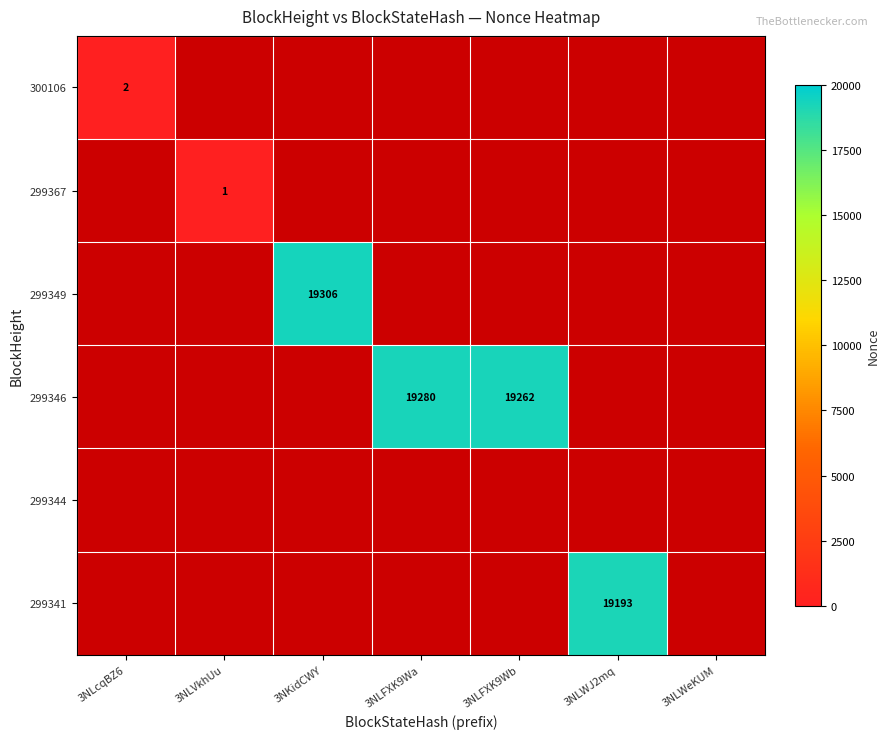

How many series are shown in this chart?

6